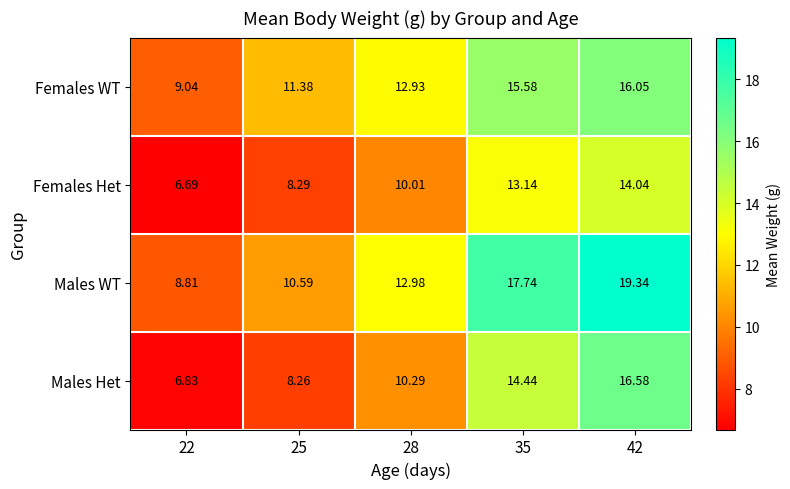

Is the value of Females WT at 28 greater than the value of Females Het at 25?

Yes